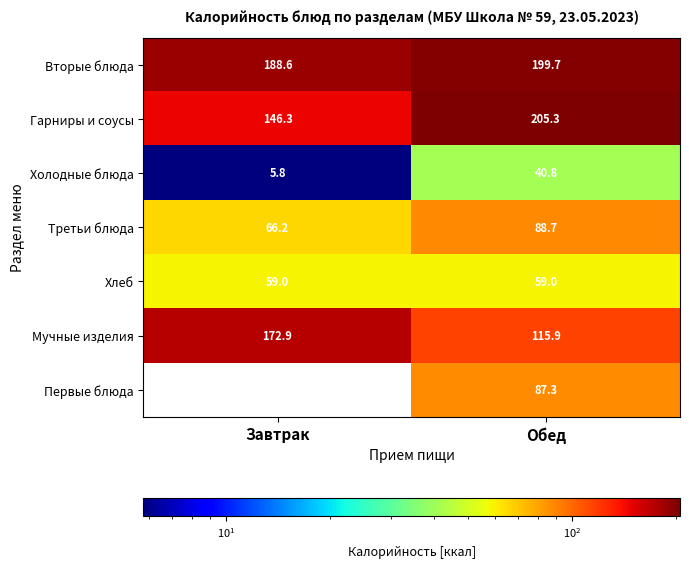

Reading left to right, list all the values displayed in this chart.

Вторые блюда: 188.6	199.7
Гарниры и соусы: 146.3	205.3
Холодные блюда: 5.8	40.8
Третьи блюда: 66.2	88.7
Хлеб: 59.0	59.0
Мучные изделия: 172.9	115.9
Первые блюда: 0.0	87.3